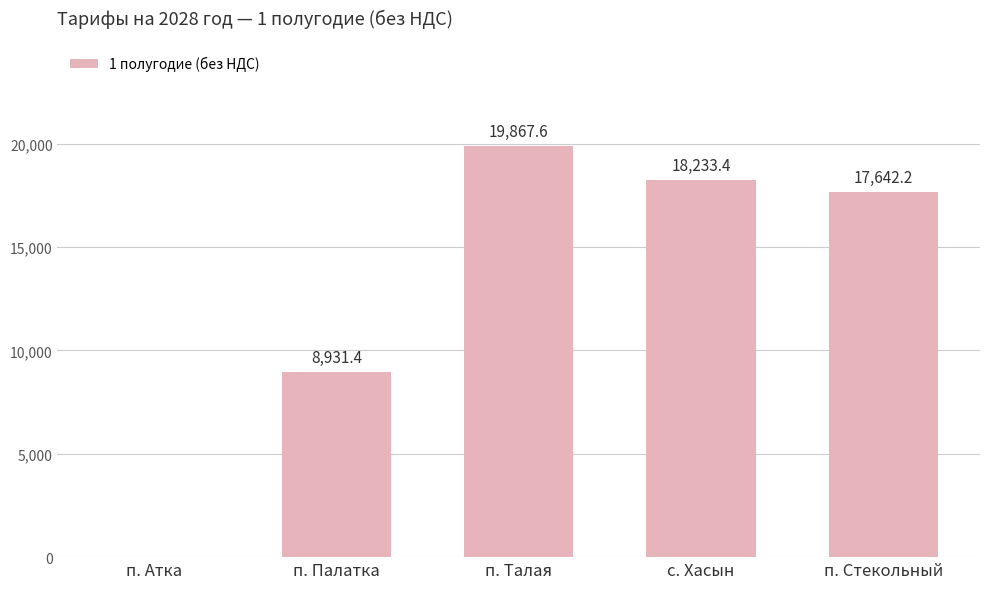

What is the greatest value displayed?

19867.6